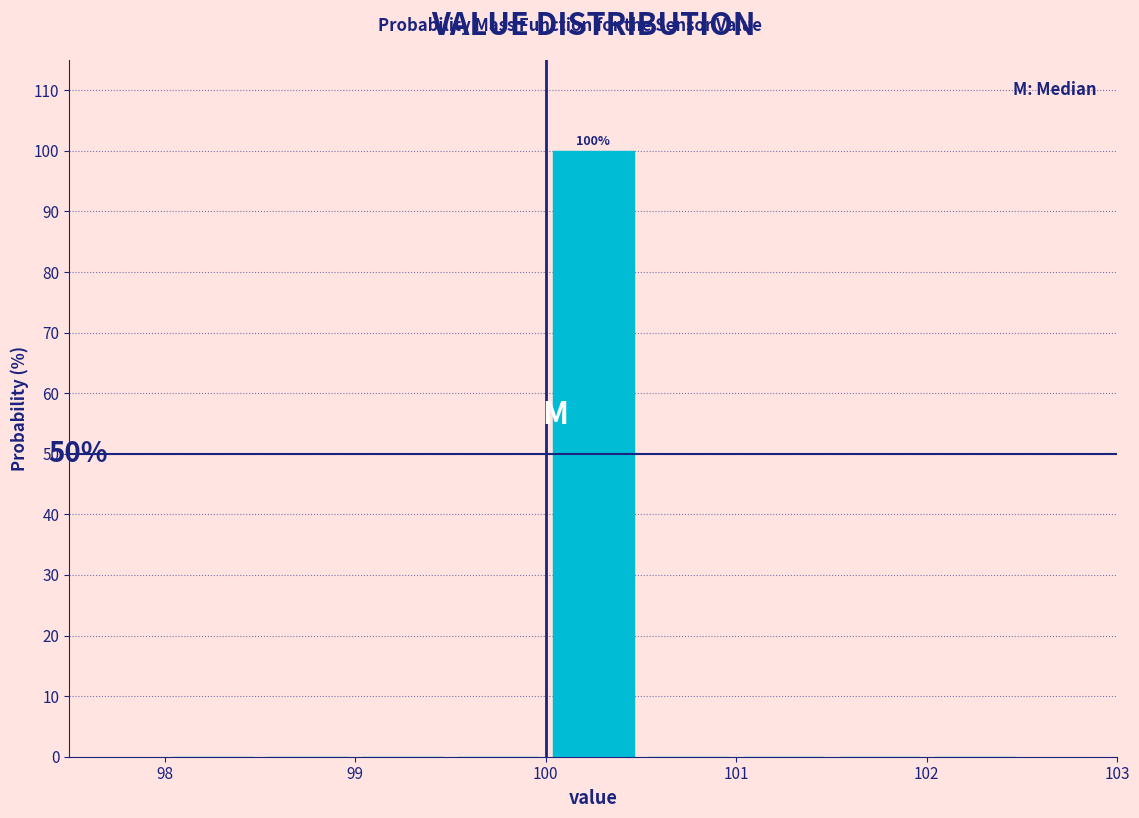

Which range on the x-axis has the tallest bar?

100.0 to 100.5